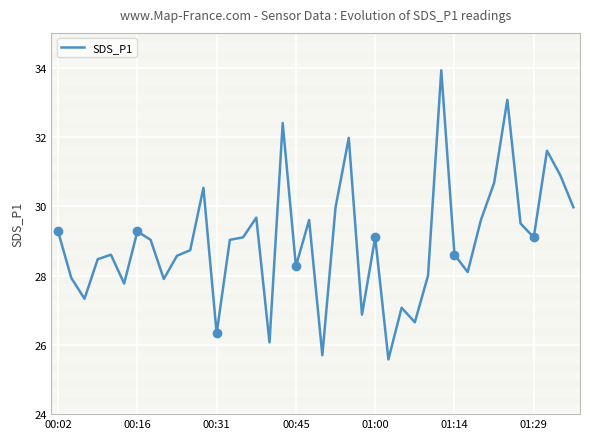

What is the average value?

29.0